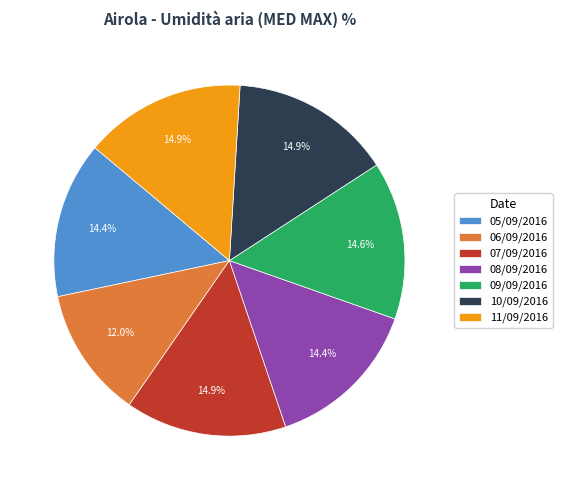

Does 11/09/2016 represent more than half of the total?

No